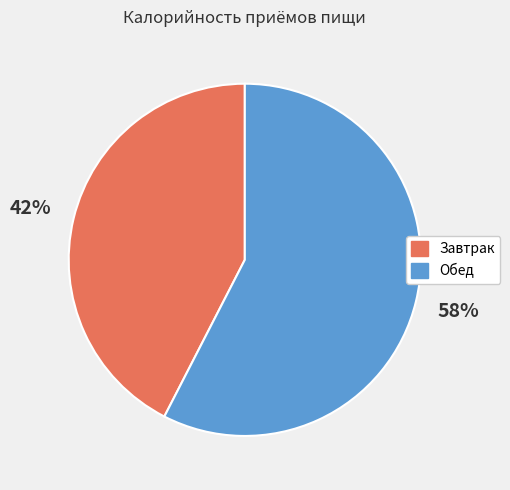

Is the sum of Завтрак and Обед greater than half?

Yes